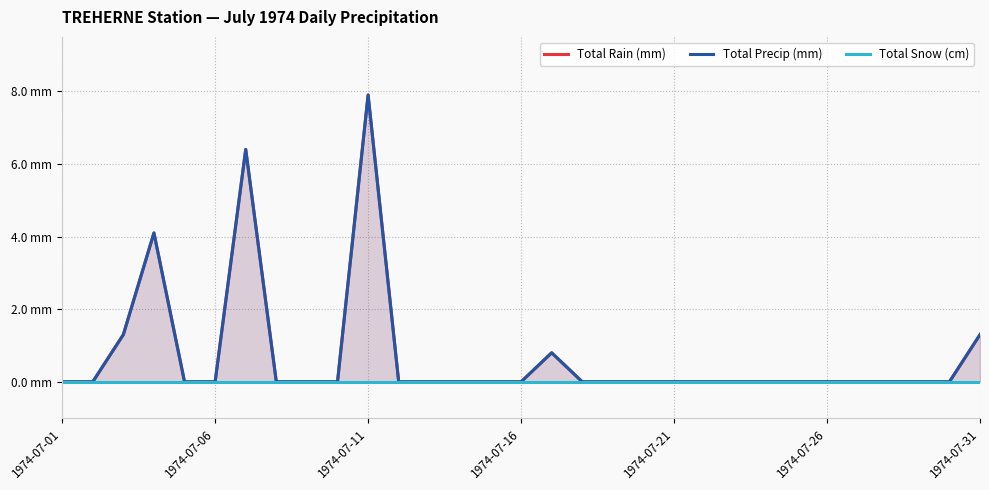

Reading right to left, transcribe all the data shown in this chart.

Total Rain (mm): 1.3	0.0	0.0	0.0	0.0	0.0	0.0	0.0	0.0	0.0	0.0	0.0	0.0	0.0	0.8	0.0	0.0	0.0	0.0	0.0	7.9	0.0	0.0	0.0	6.4	0.0	0.0	4.1	1.3	0.0	0.0
Total Precip (mm): 1.3	0.0	0.0	0.0	0.0	0.0	0.0	0.0	0.0	0.0	0.0	0.0	0.0	0.0	0.8	0.0	0.0	0.0	0.0	0.0	7.9	0.0	0.0	0.0	6.4	0.0	0.0	4.1	1.3	0.0	0.0
Total Snow (cm): 0.0	0.0	0.0	0.0	0.0	0.0	0.0	0.0	0.0	0.0	0.0	0.0	0.0	0.0	0.0	0.0	0.0	0.0	0.0	0.0	0.0	0.0	0.0	0.0	0.0	0.0	0.0	0.0	0.0	0.0	0.0